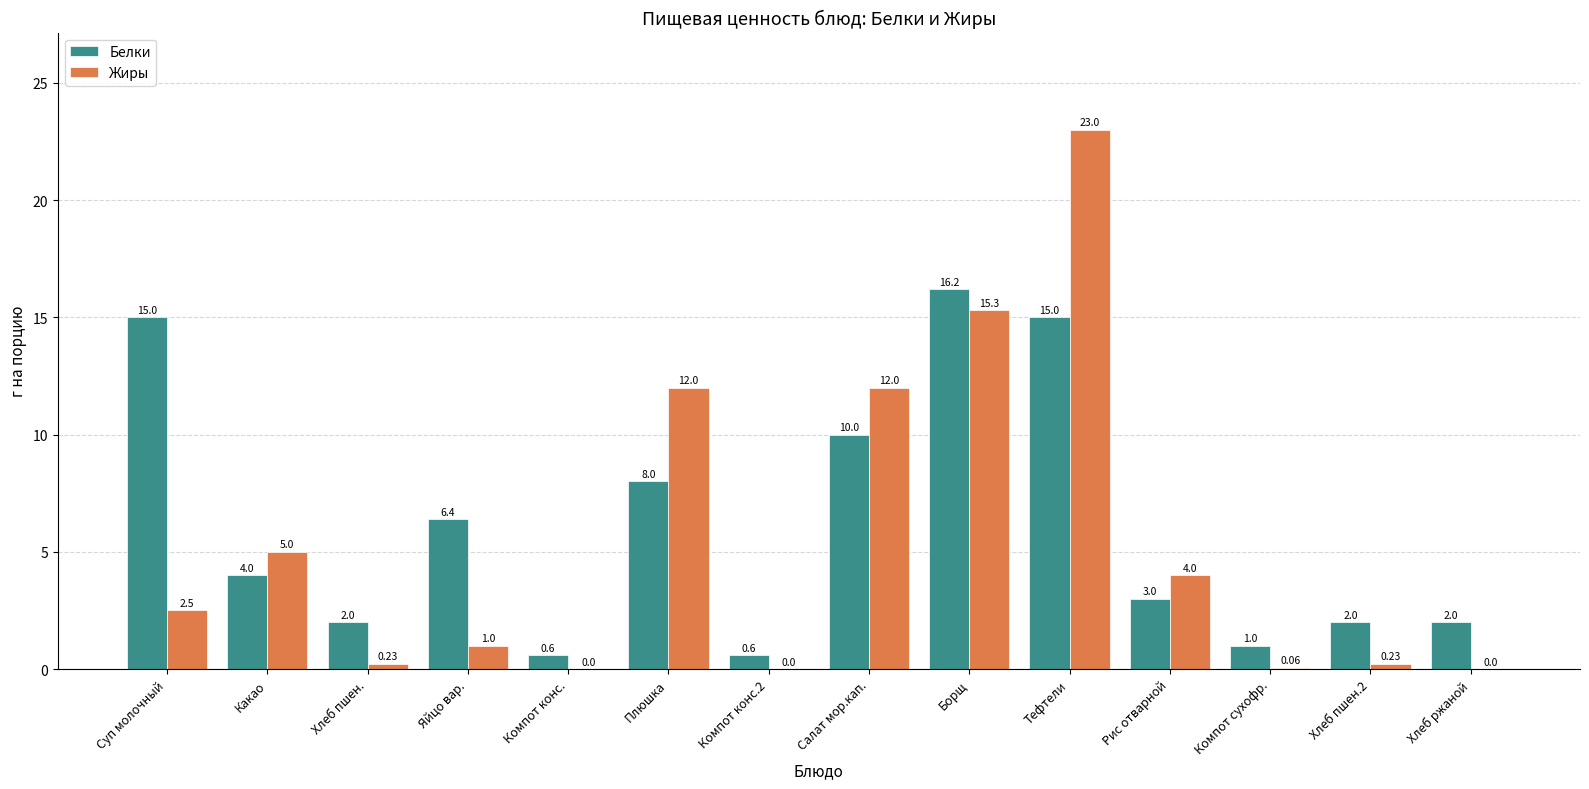

What is the maximum value for Жиры?

23.0